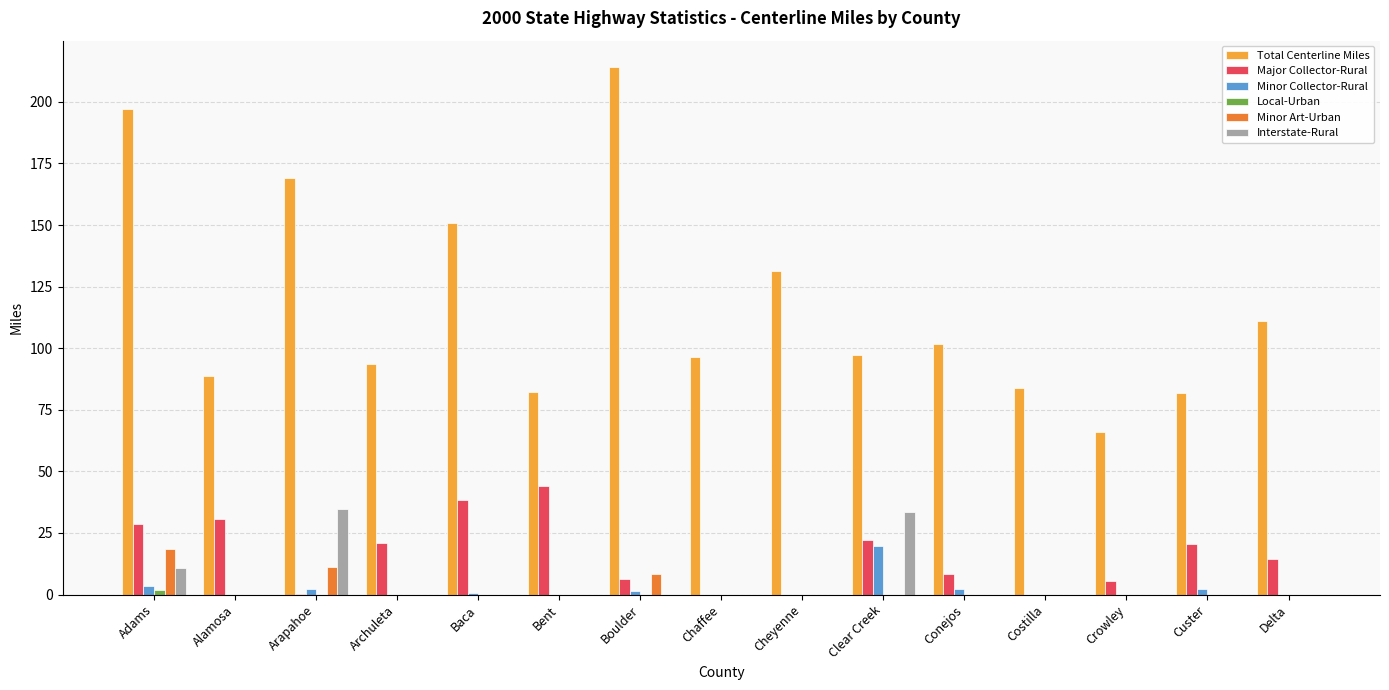

True or false: Minor Art-Urban has a value of 0.0 at Conejos.

True